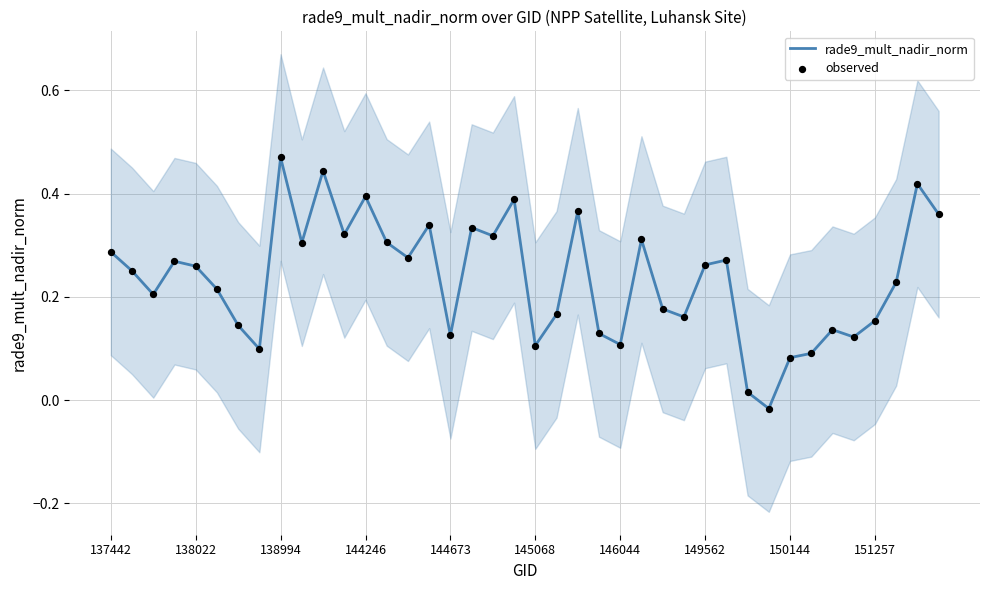

What is the total value across all series at 21?

0.3